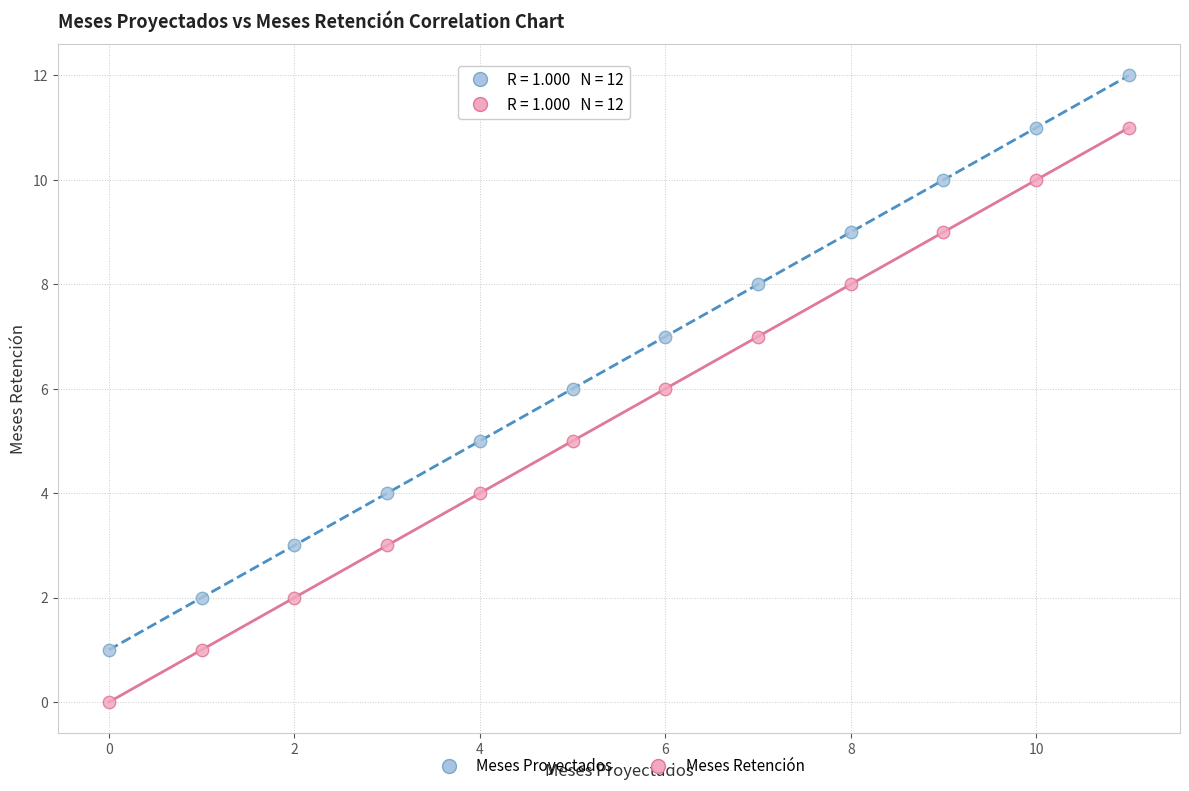

Across all data points, what is the range of X values (max minus min)?

11